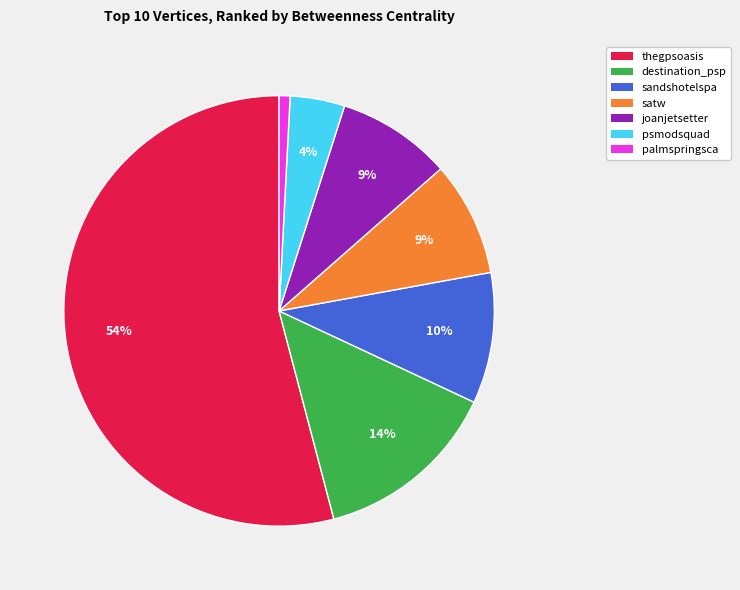

To the nearest percent, what is the combined percentage of joanjetsetter and psmodsquad?

13%